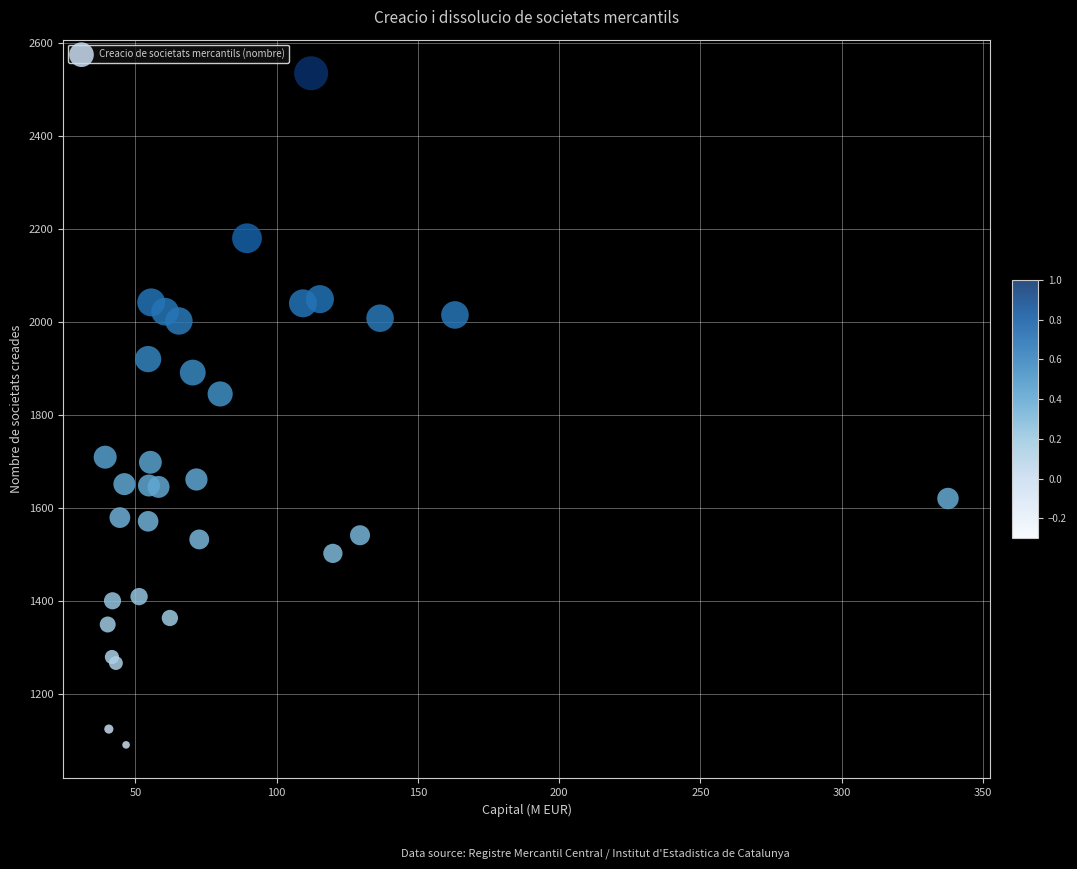

What Y value in the scatter plot is closest to 1812?

1845